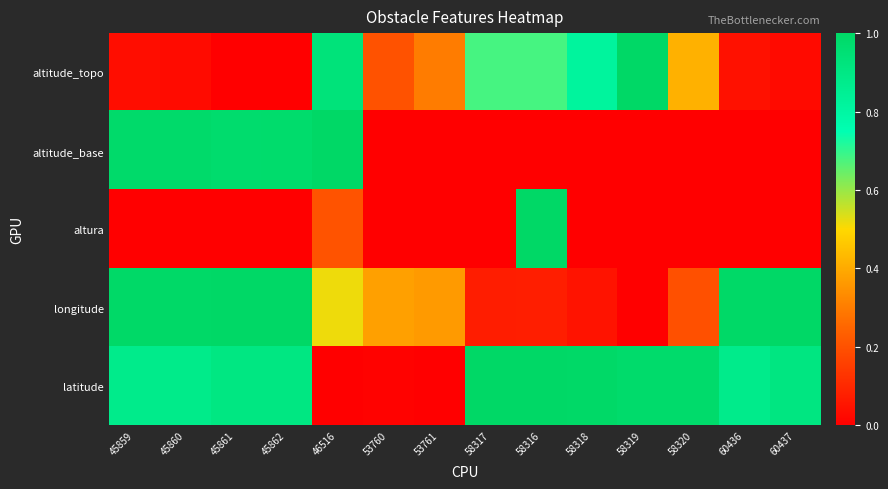

What is the total value across all series at 46516?

2.7